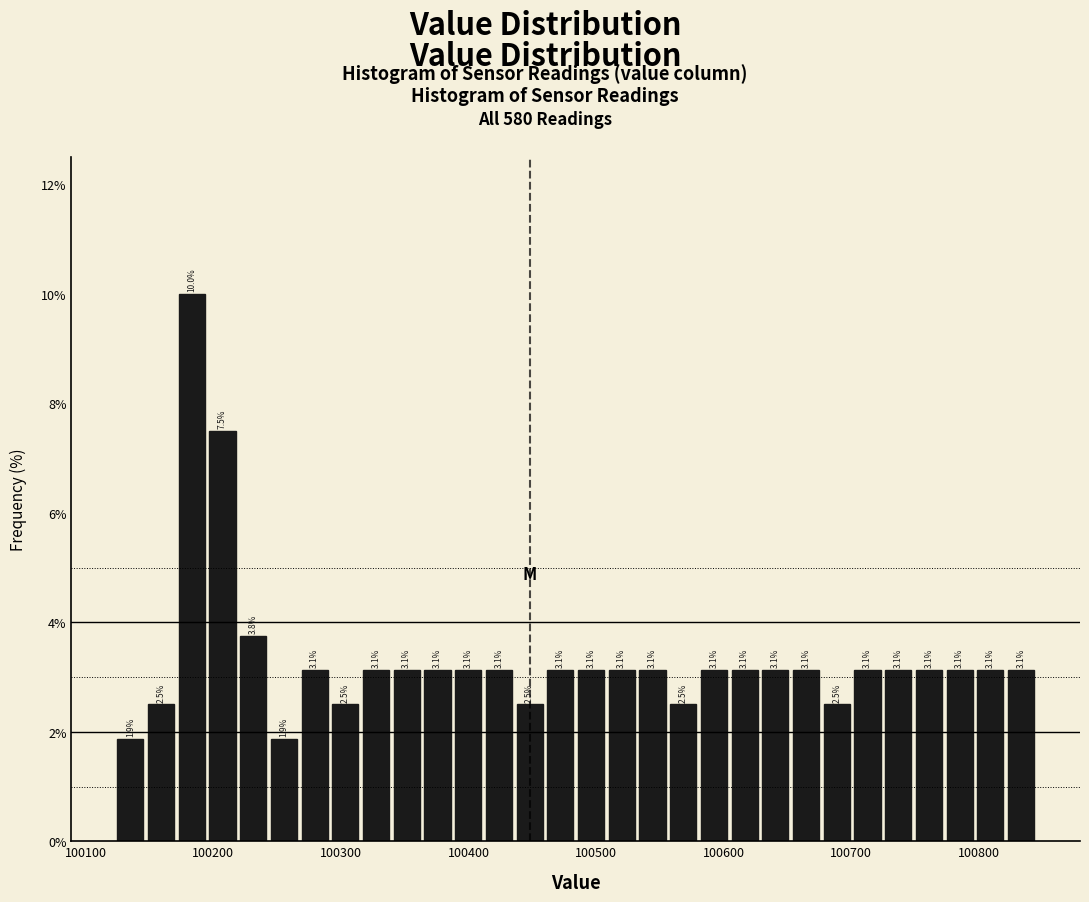

Read against the x-axis, roughly where is the centre of the tallest bar?

100180